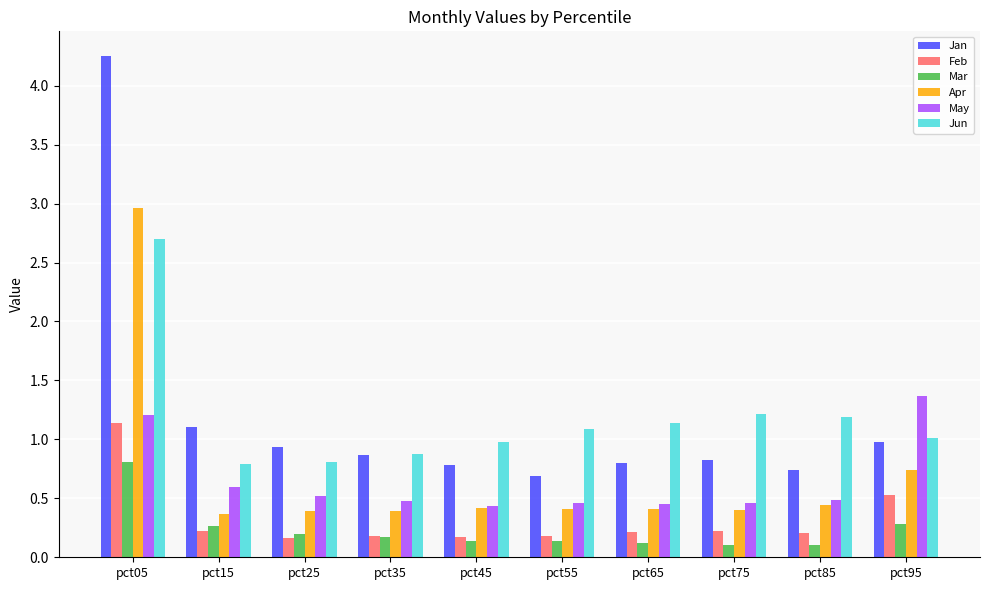

What is the difference between the maximum and minimum values in the Jan series?

3.6